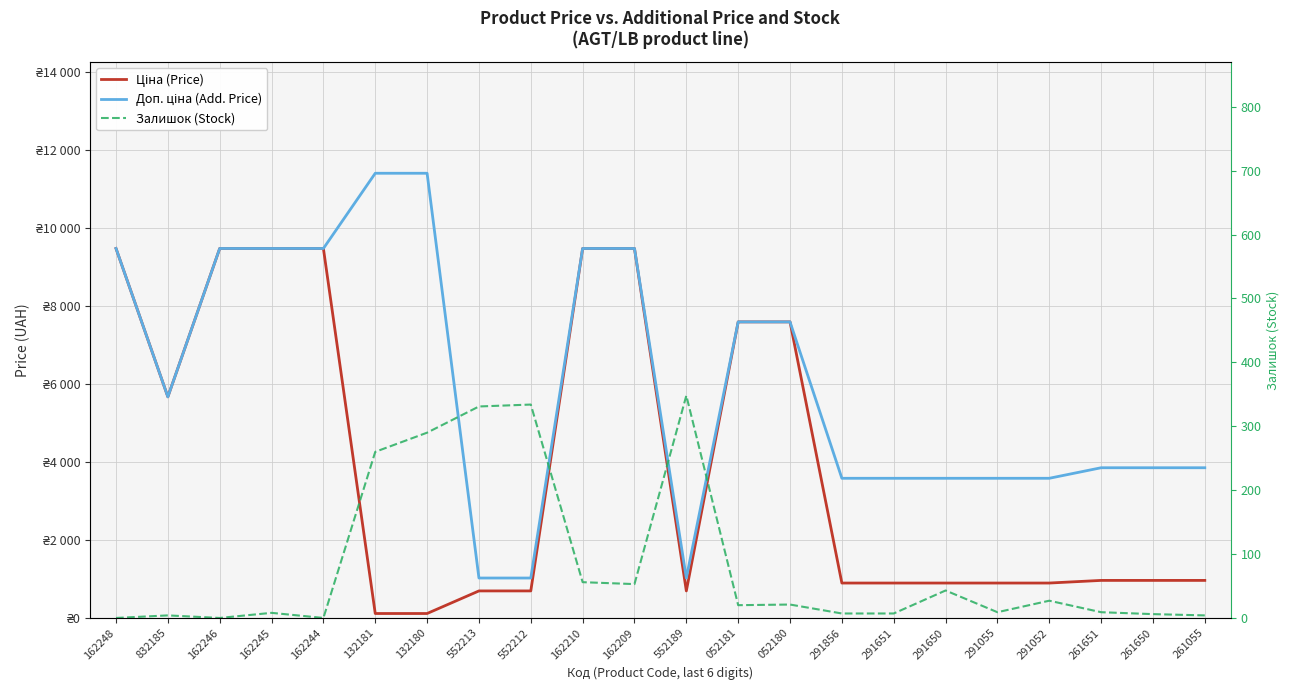

Where is Залишок (Stock) nearest to the value 174?

132181